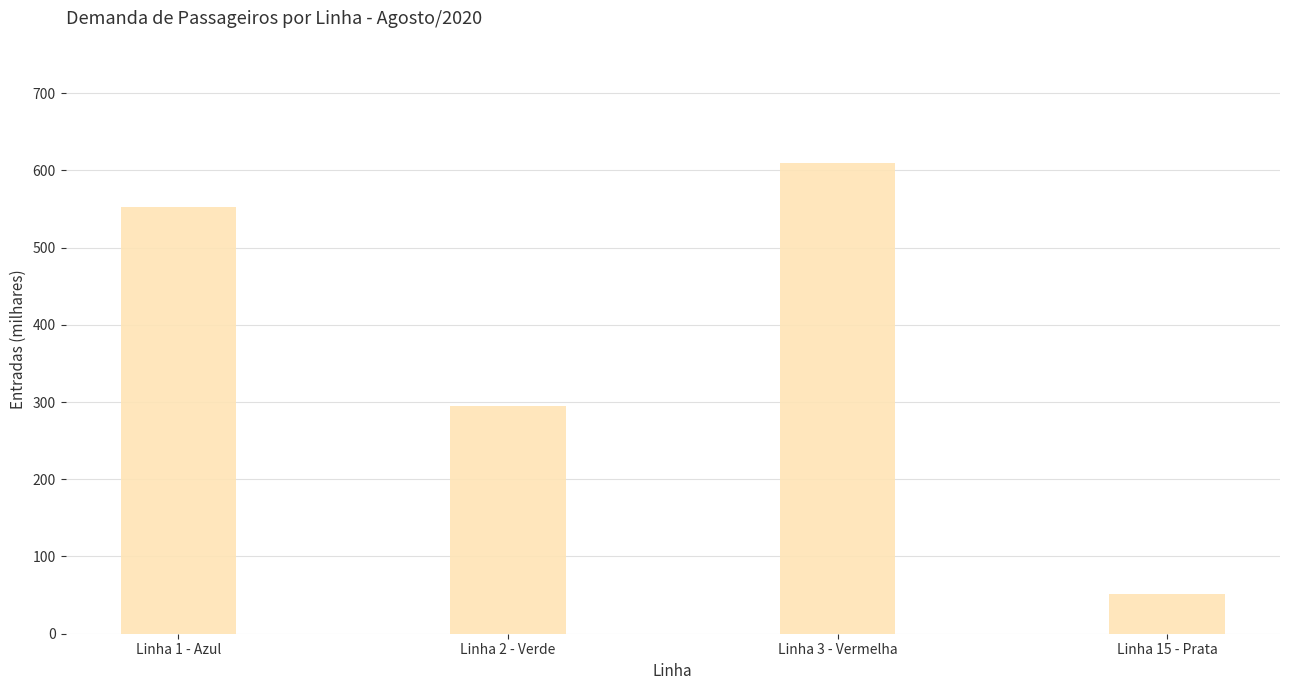

Rank the categories by value from highest to lowest.

Linha 3 - Vermelha, Linha 1 - Azul, Linha 2 - Verde, Linha 15 - Prata